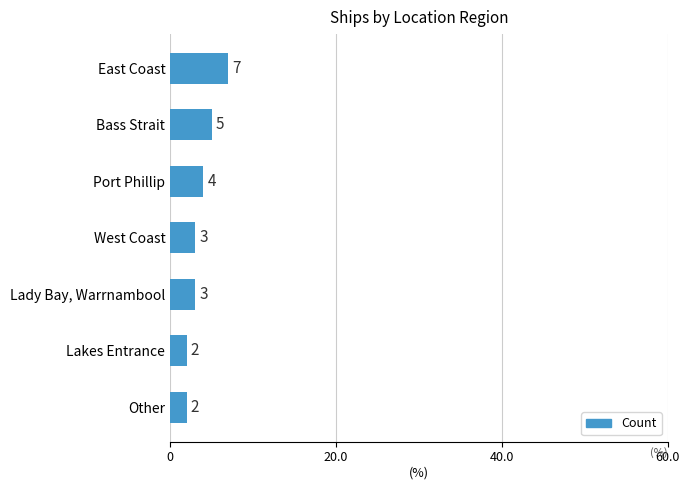

The chart shows a value of 7 at East Coast. True or false?

True